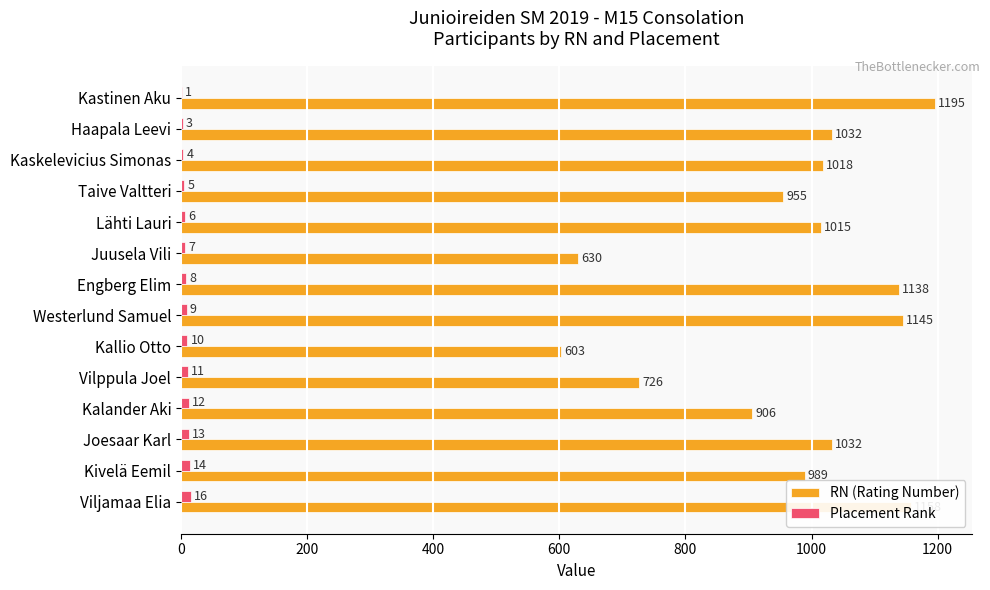

Which series changed the most between Juusela Vili and Kivelä Eemil?

RN (Rating Number)